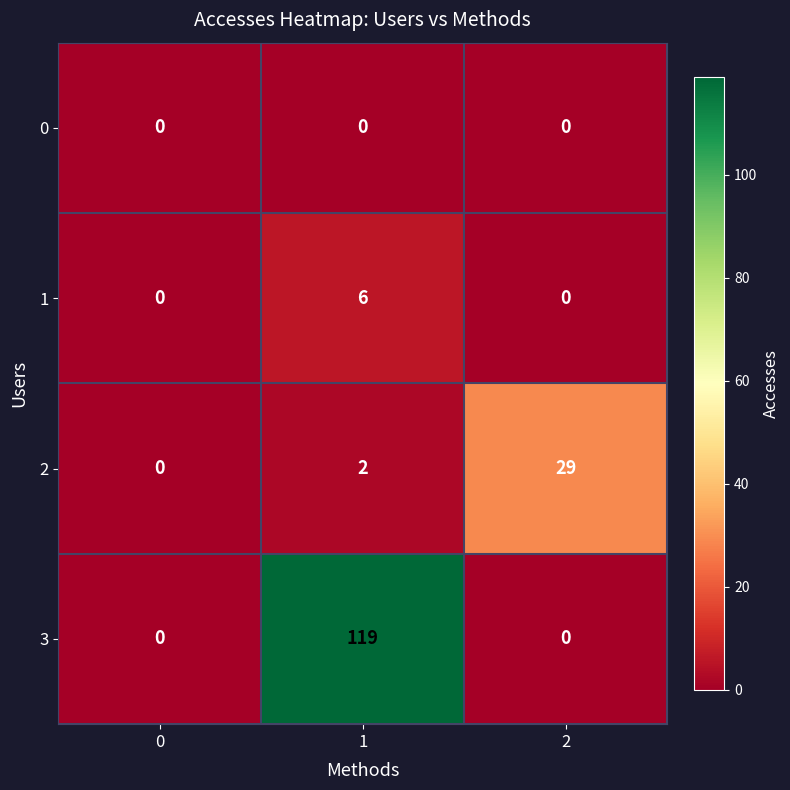

How many categories are shown in the chart?

3